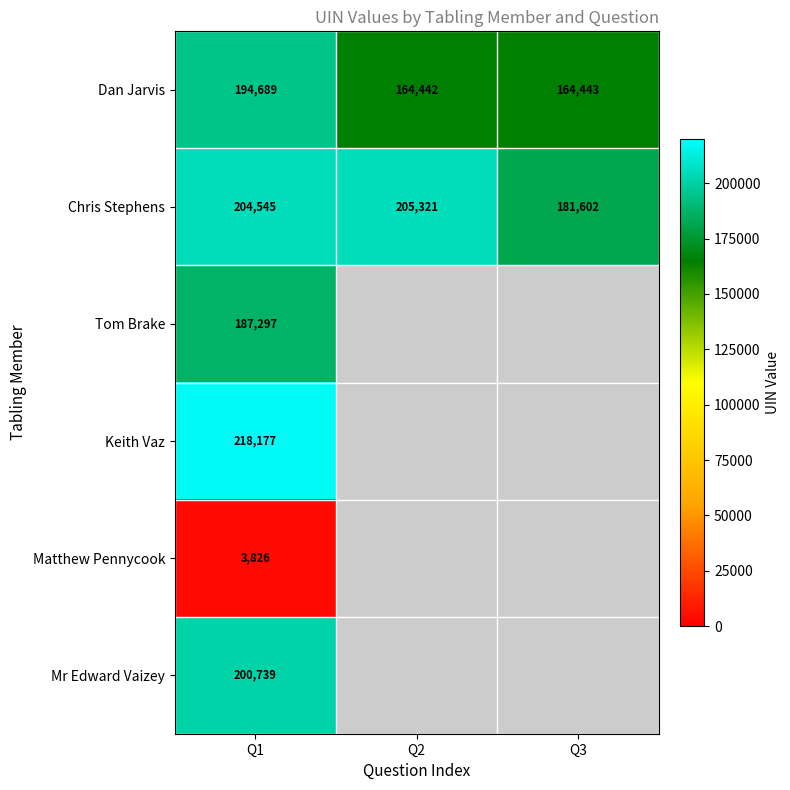

How many data points in Chris Stephens are less than 204545?

1